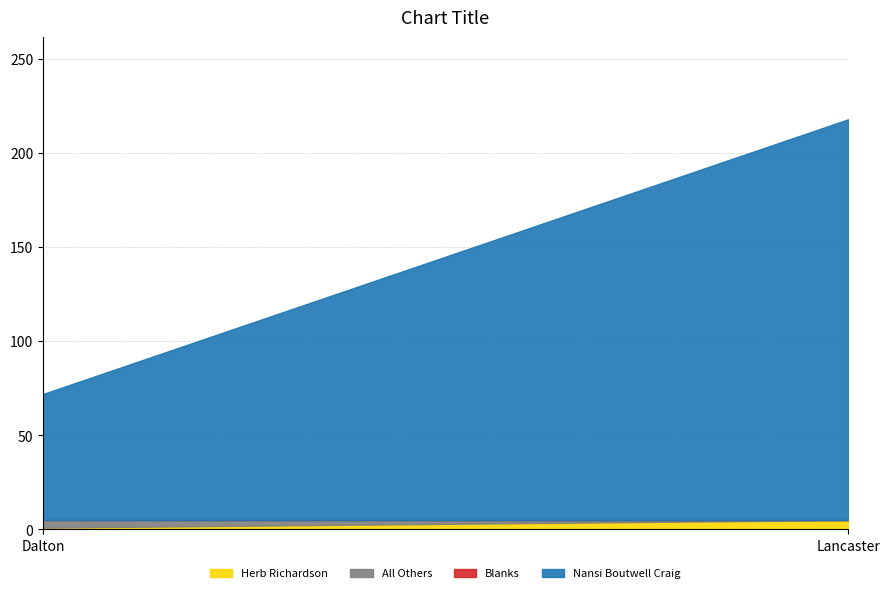

How many lines are shown in the chart?

4